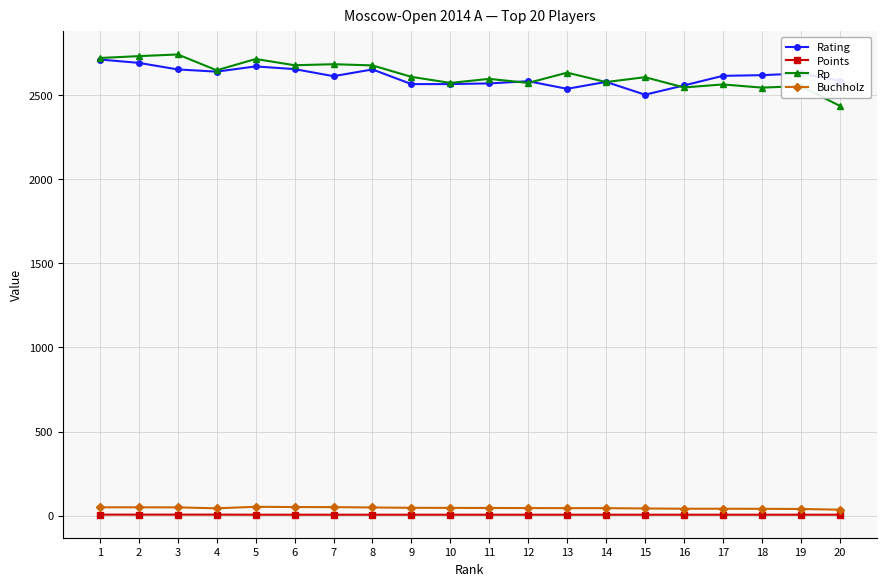

What is the difference between the Points values at 2 and 9?

0.5